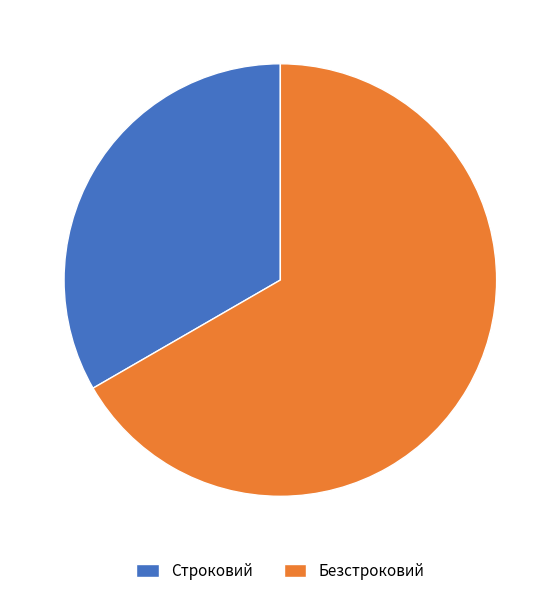

Does Безстроковий account for over 50% of the chart?

Yes